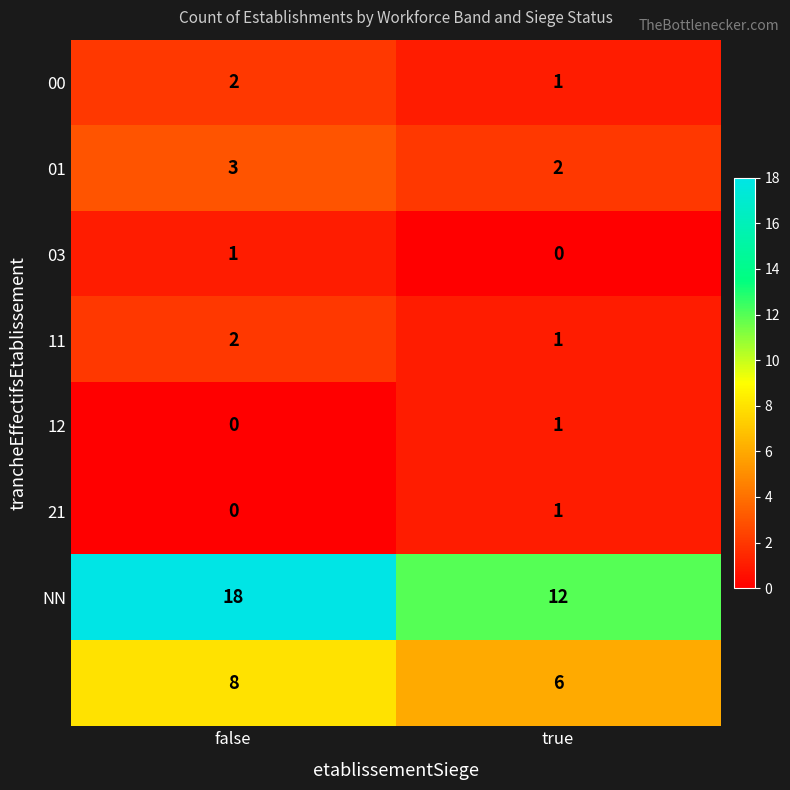

Count the number of data series in this chart.

8